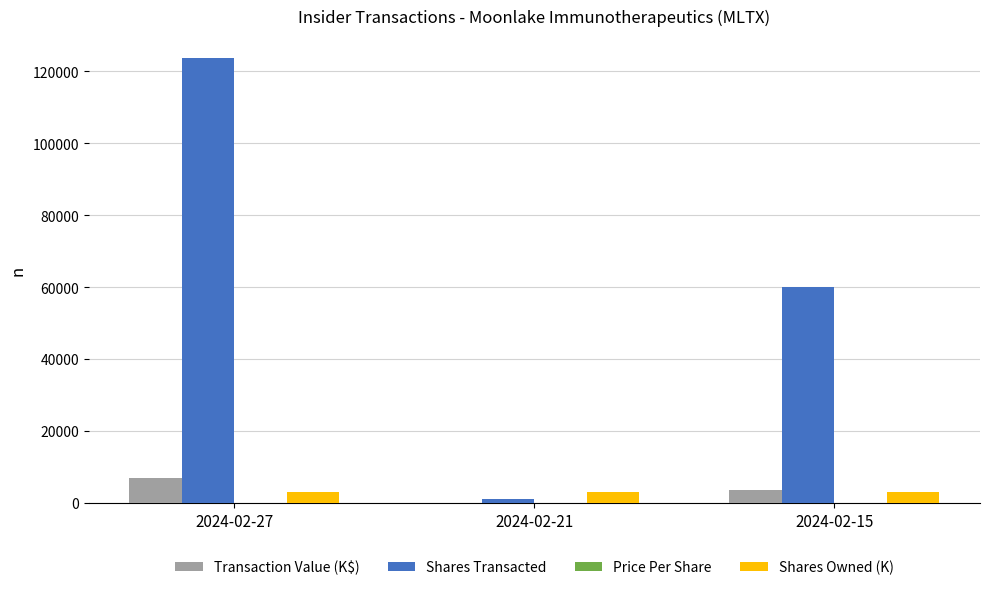

Read the Shares Owned (K) value at 2024-02-21.

3106.4